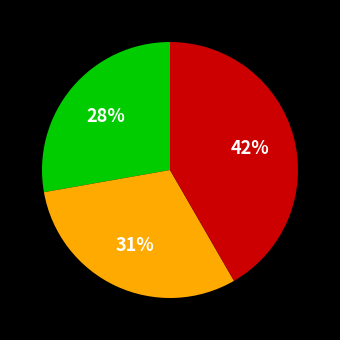

Is there any slice that represents more than half of the pie?

No